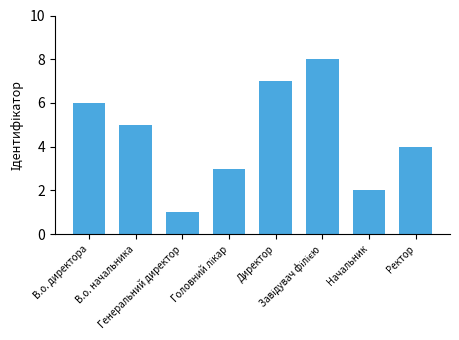

Approximately how many times larger is the value at В.о. начальника compared to В.о. директора?

0.8